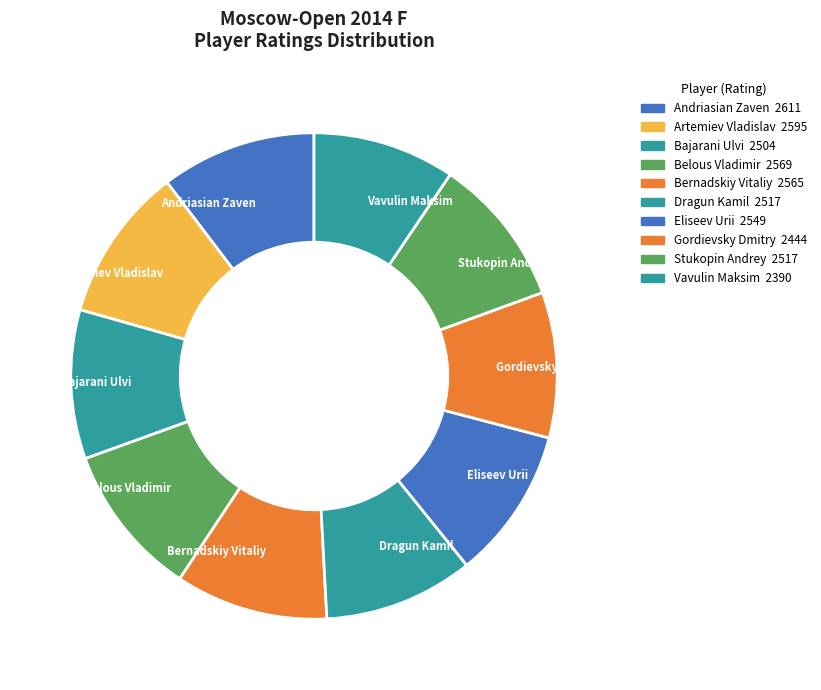

Is the sum of Belous Vladimir and Dragun Kamil greater than half?

No